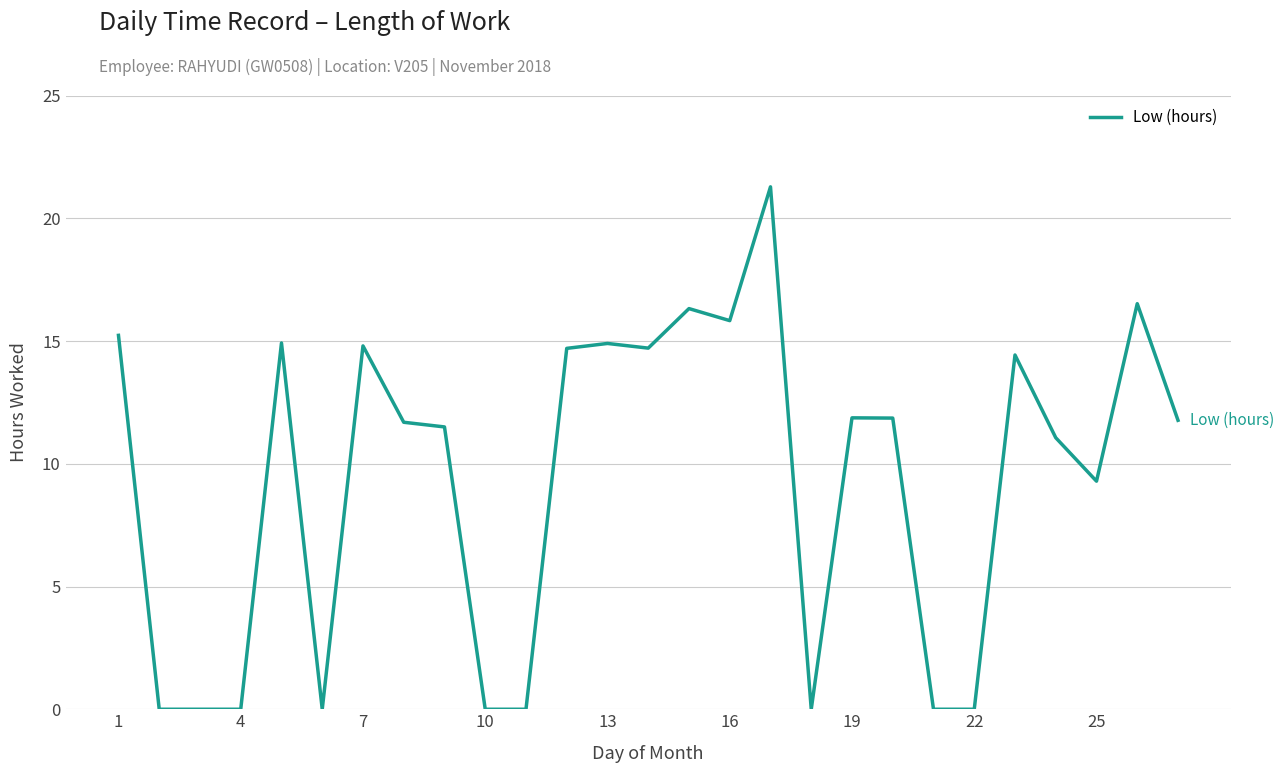

What is the difference between the maximum and minimum values?

21.3